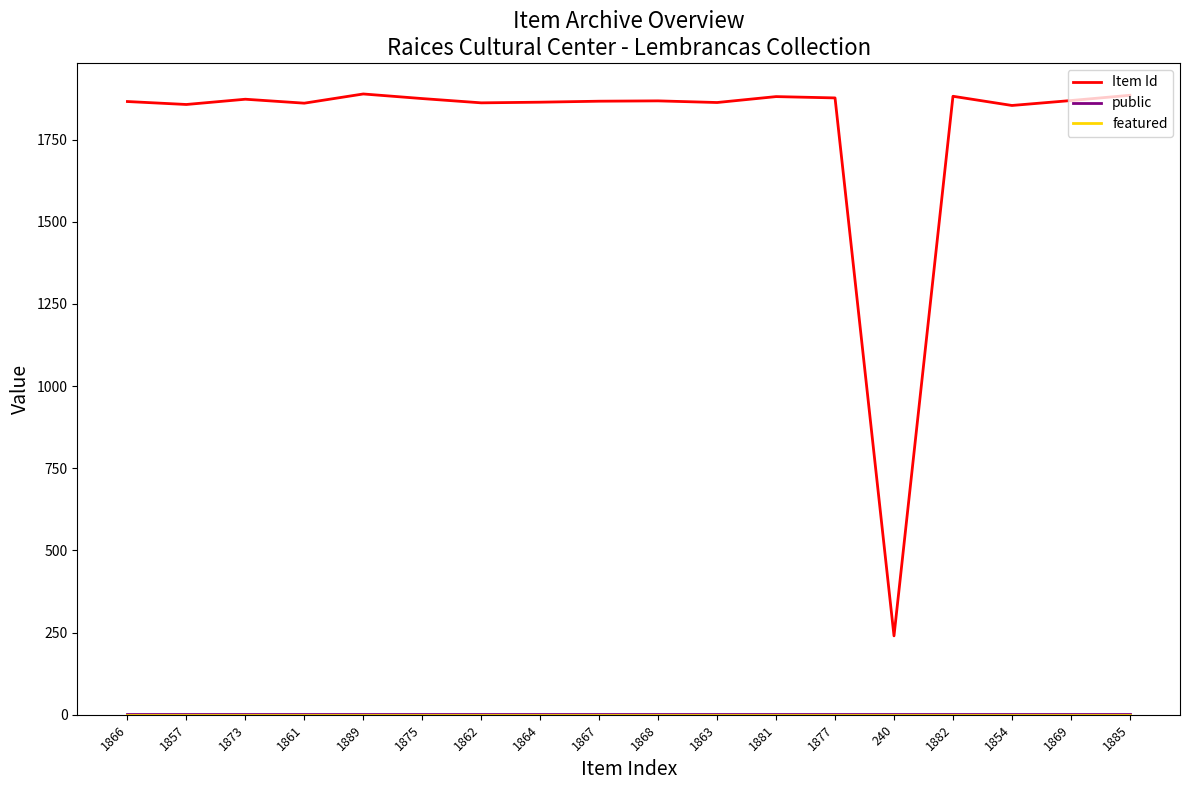

The Item Id series shows 1861 at 1861. True or false?

True